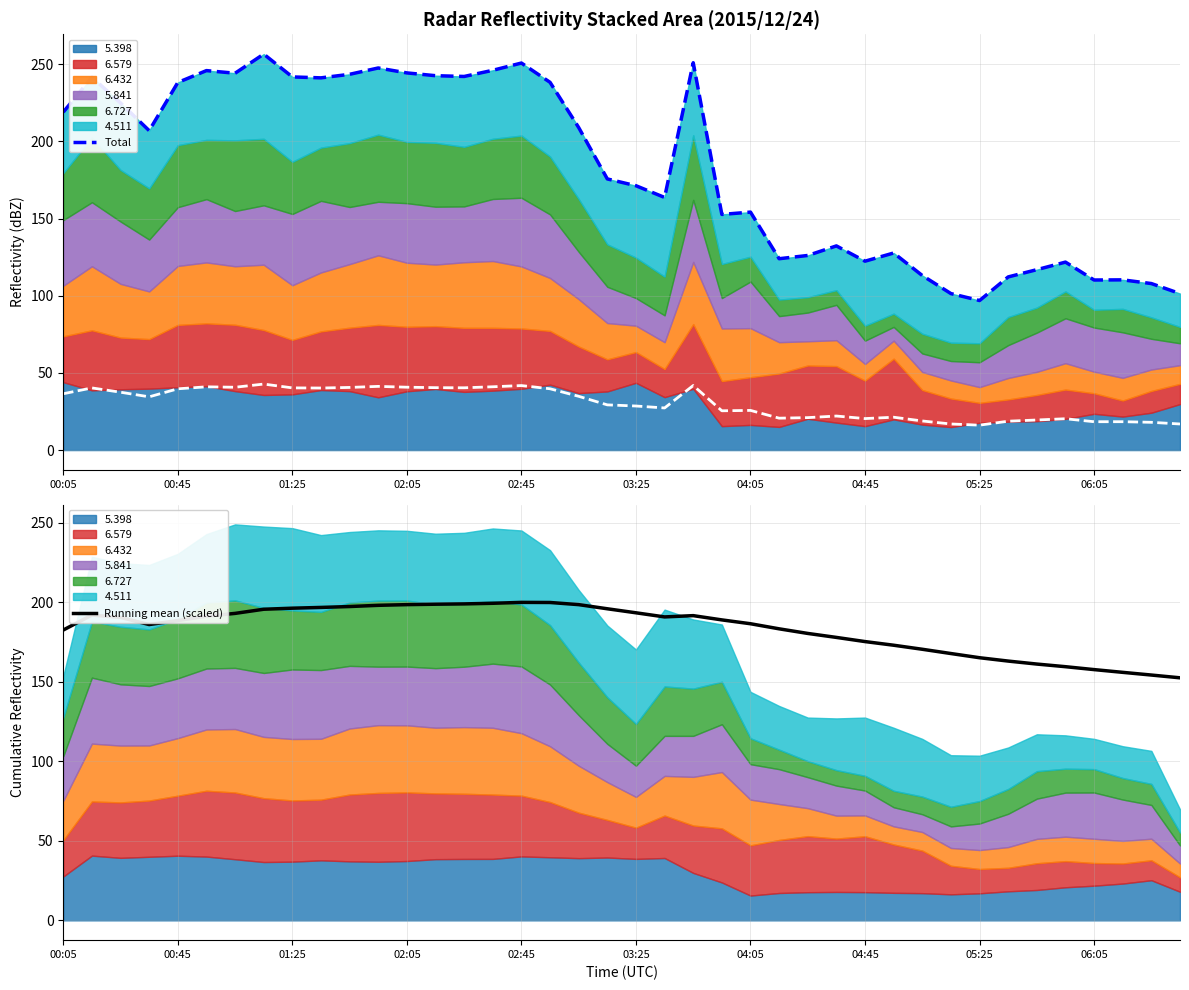

What is the highest value of the Running mean (scaled) series?

199.9